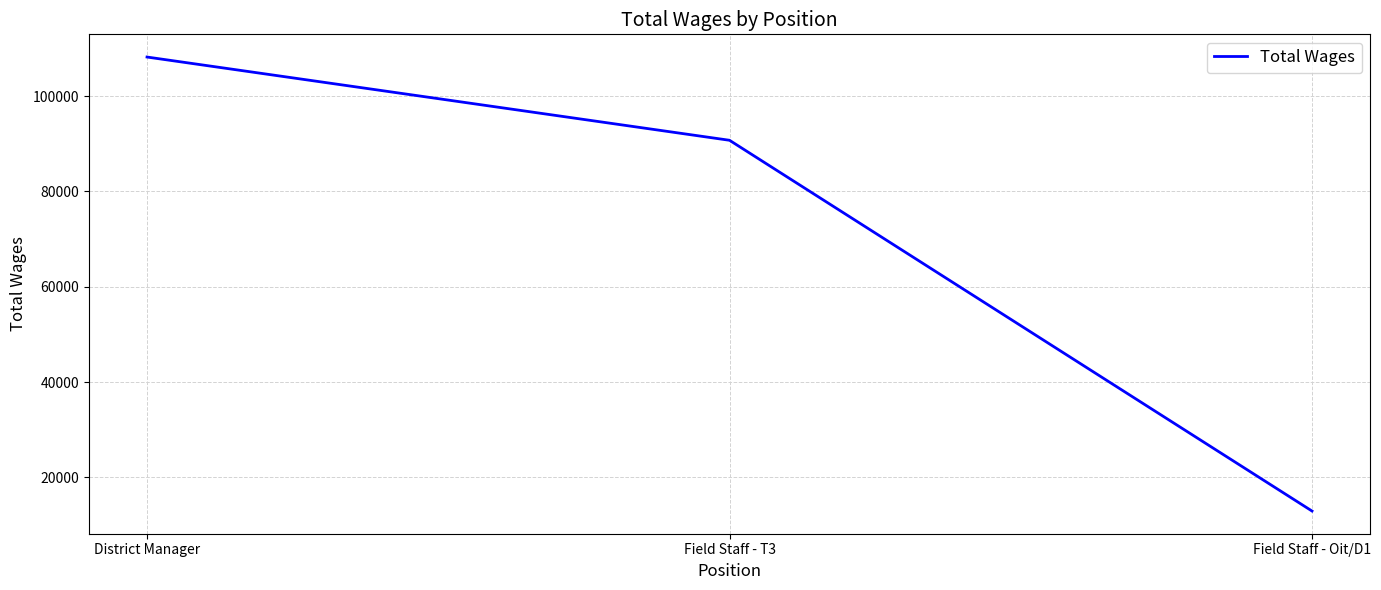

What is the change in value from Field Staff - T3 to Field Staff - Oit/D1?

-77781